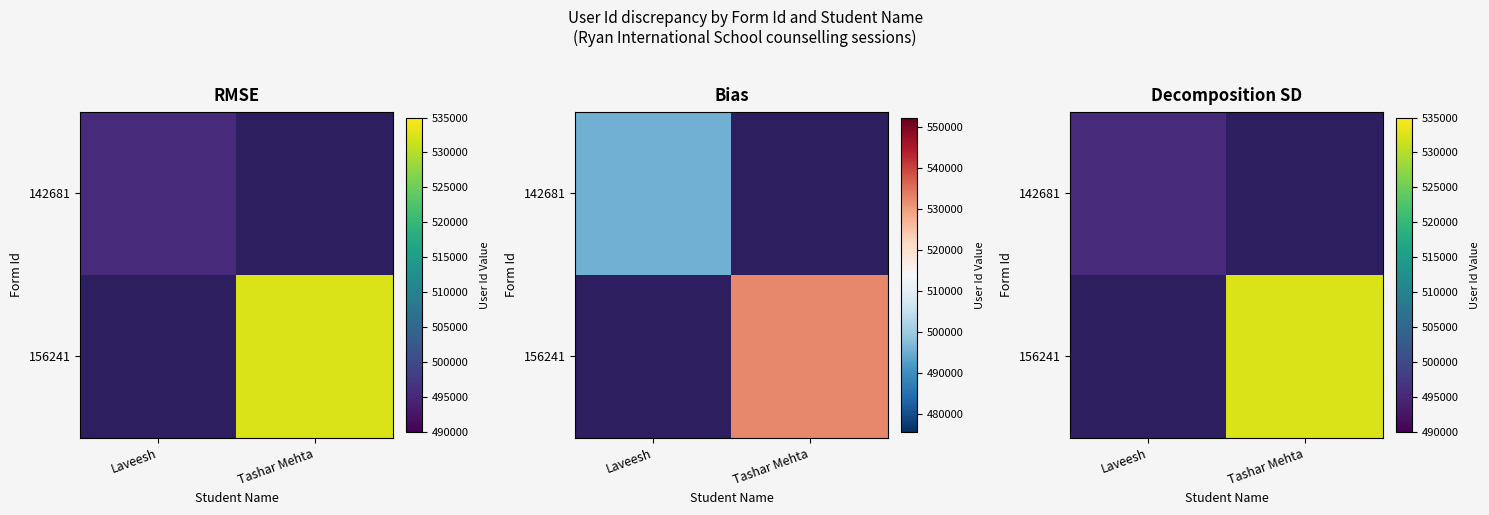

What is the approximate value of 142681 at Laveesh?

495543.0